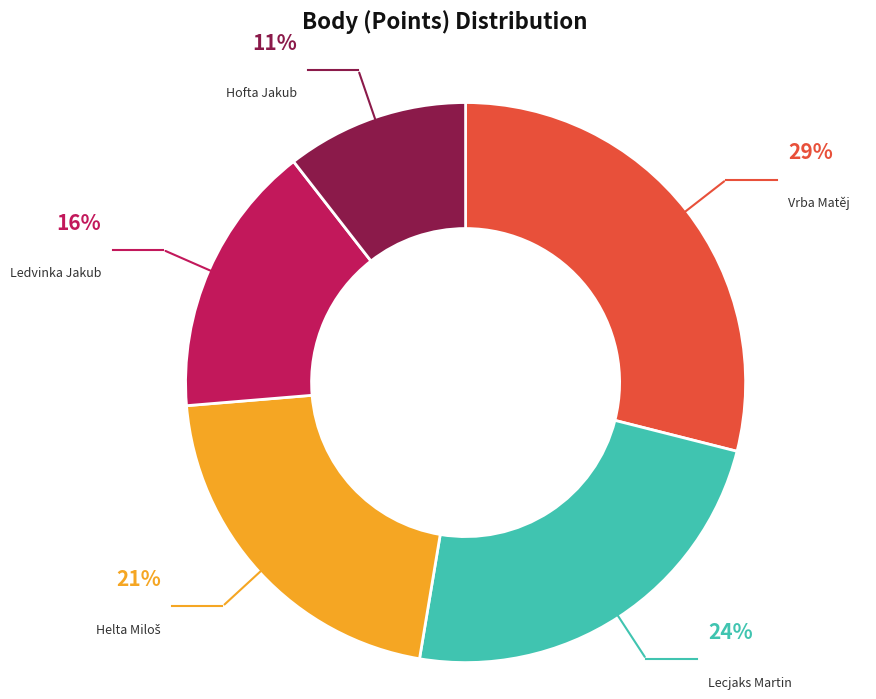

What percentage is the Lecjaks Martin slice, to the nearest percent?

24%